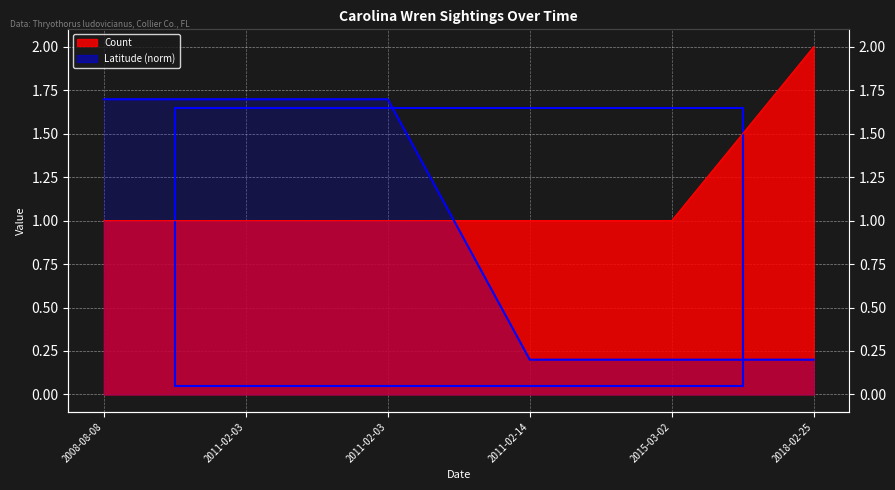

Between 2008-08-08 and 2011-02-03, which series saw the biggest shift?

Count